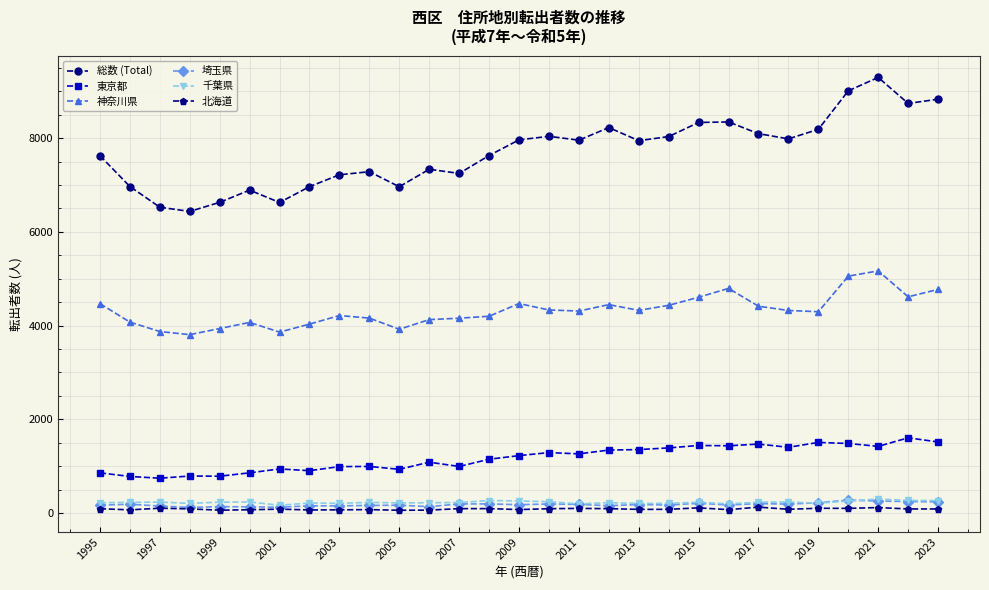

What is the maximum value shown in the chart?

9297